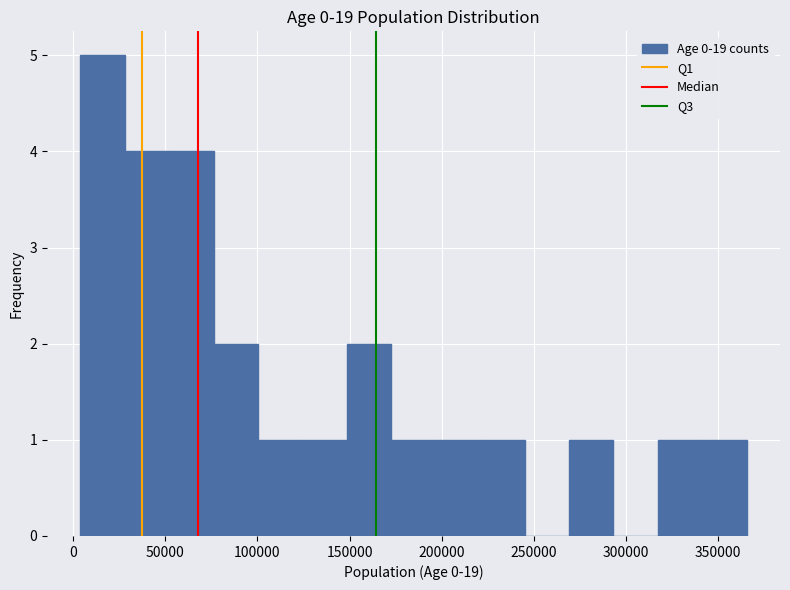

Which range on the x-axis has the tallest bar?

5000 to 30000